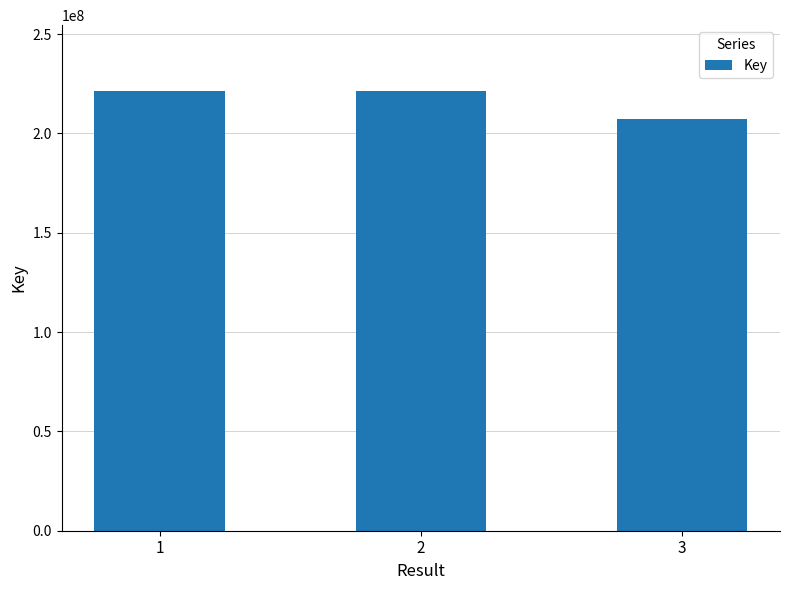

What is the ratio of the value at 1 to the value at 3?

1.1